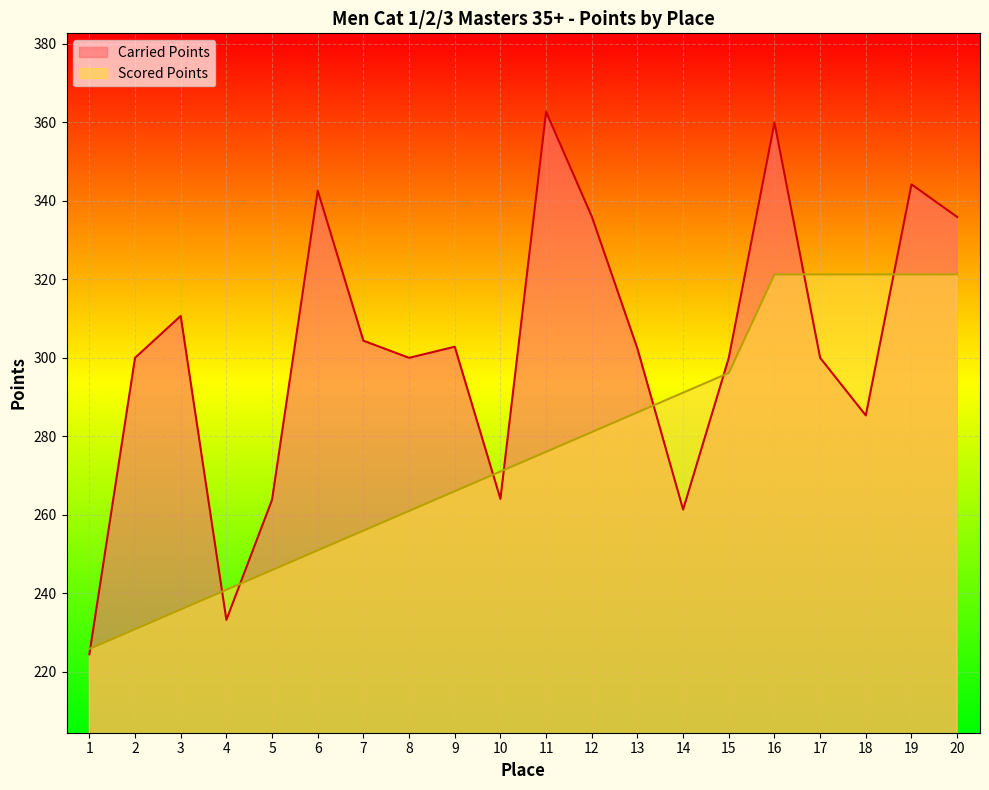

How many values in the Scored Points series are below 276?

10